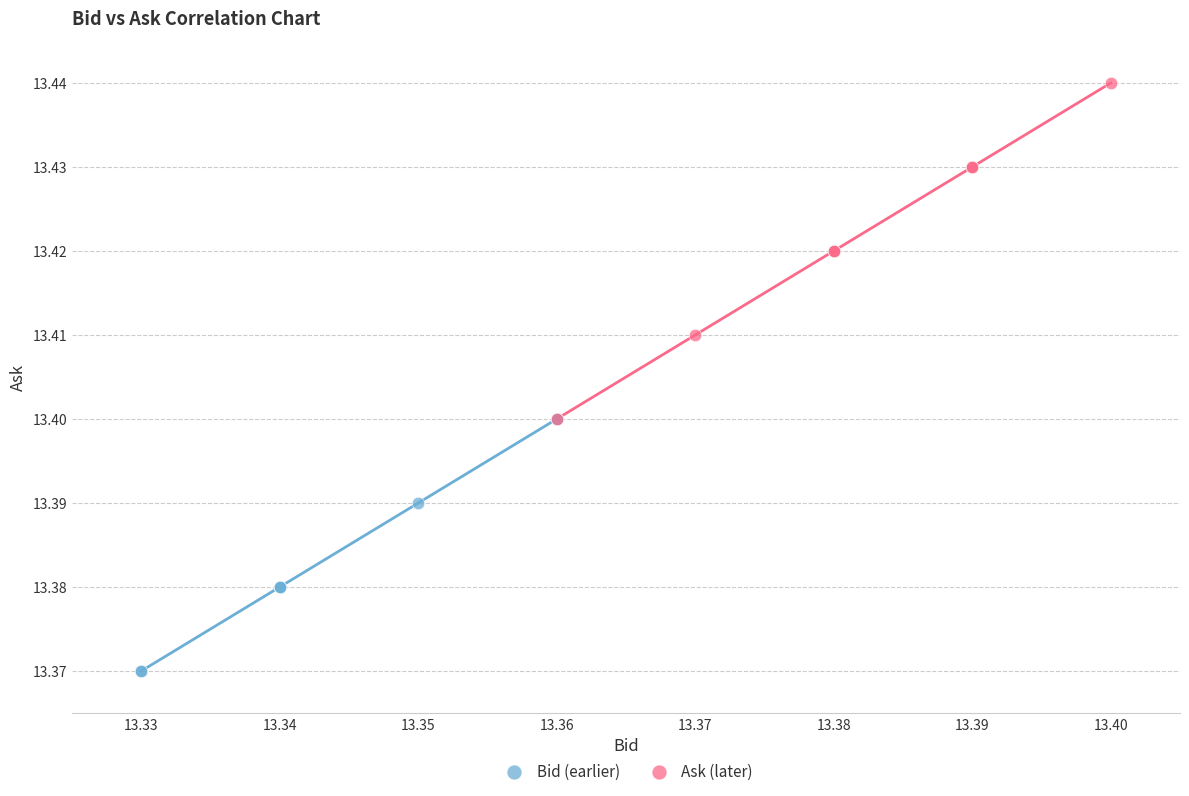

Which series reaches the minimum Y coordinate?

Bid (earlier)